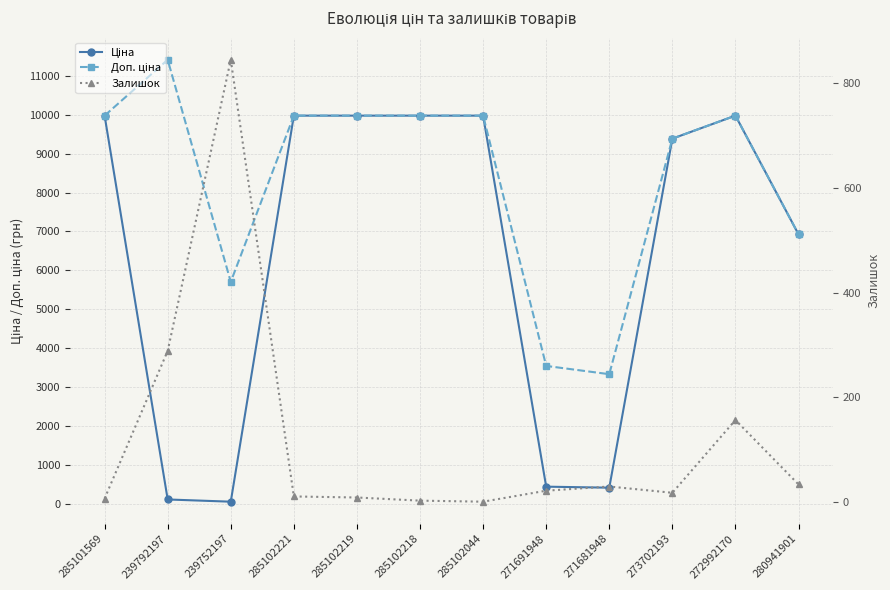

What is the label of the 7th point from the right?

285102218